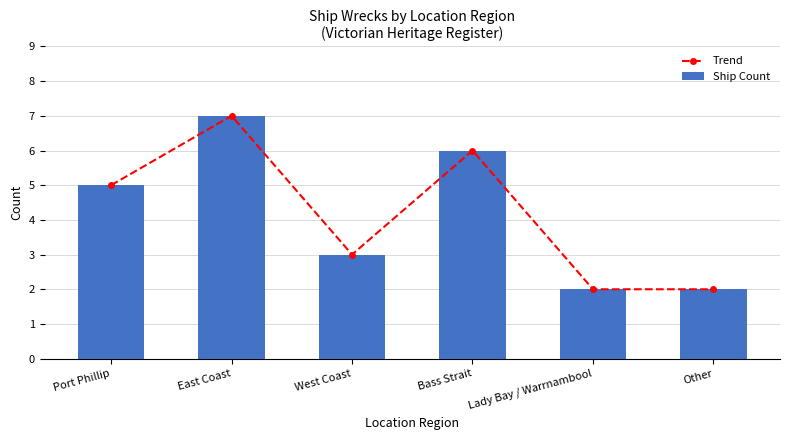

At which label does Ship Count first exceed 5?

East Coast